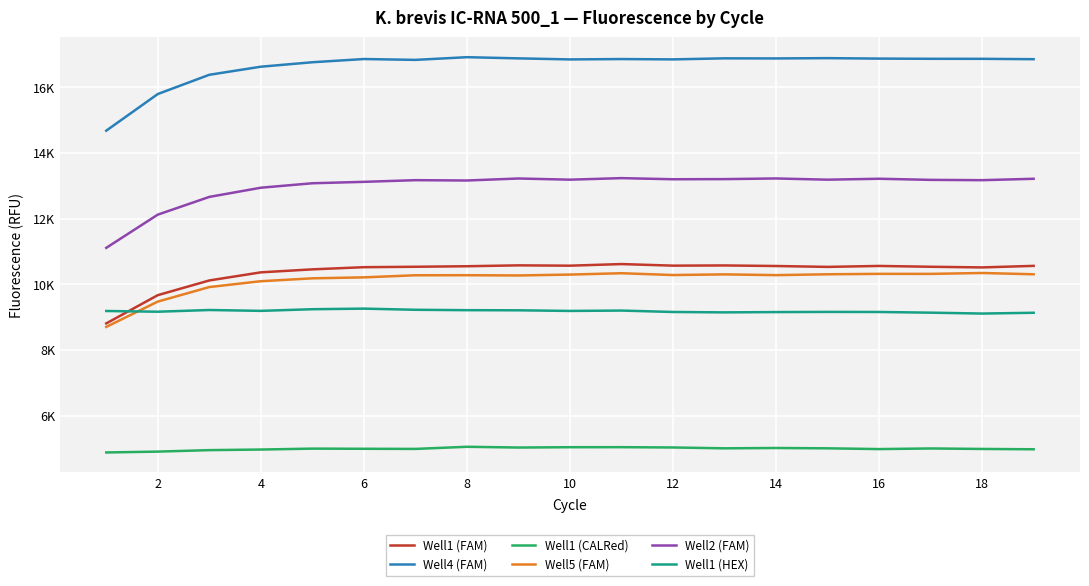

What are all the series names shown in the legend?

Well1 (FAM), Well4 (FAM), Well1 (CALRed), Well5 (FAM), Well2 (FAM), Well1 (HEX)